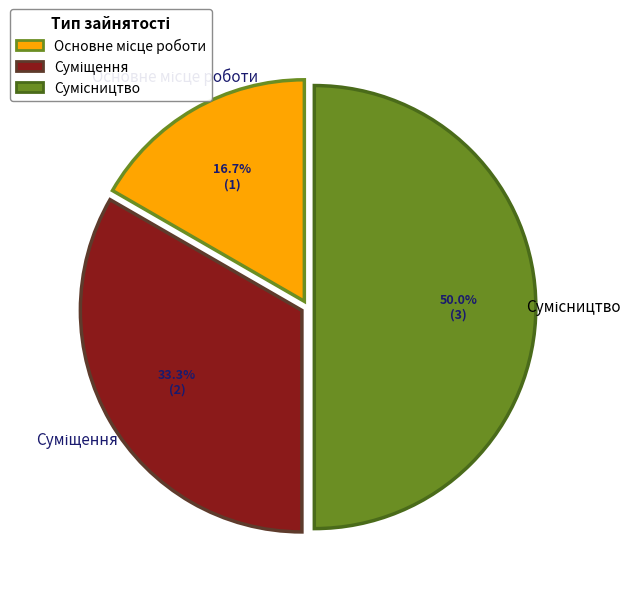

What is the change in value from Суміщення to Сумісництво?

+1